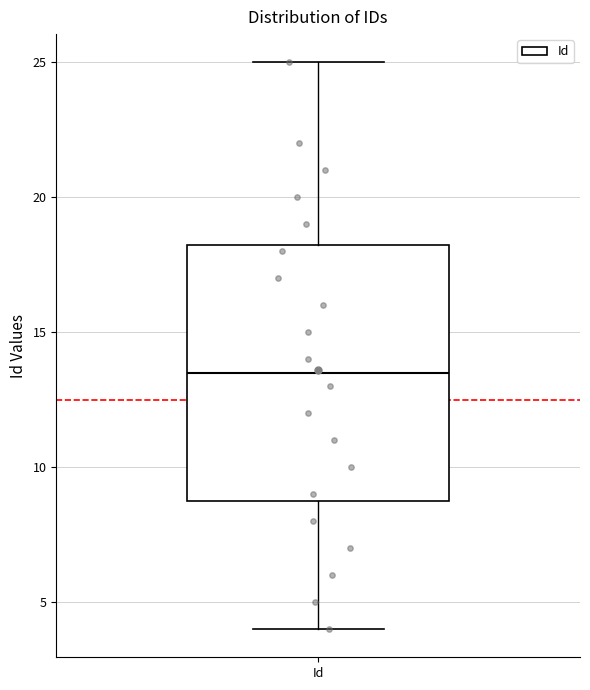

Transcribe this box plot: give where the median line is, the range the box spans, and where the two whiskers end, as read against the y-axis. The values are not printed on the chart, so give them approximately, as read against the axis.

median 13.5, box 9.0 to 18.5, whiskers 4.0 to 25.0